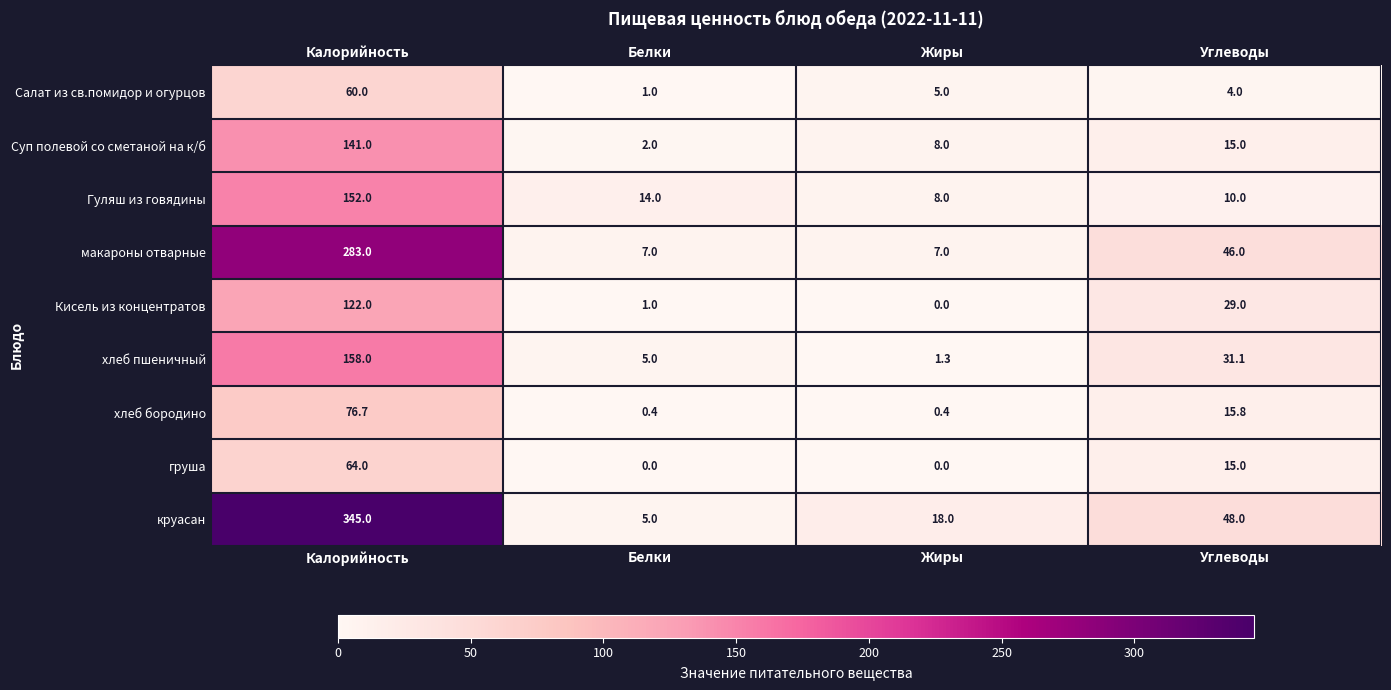

Which category has the highest value across all series?

Калорийность